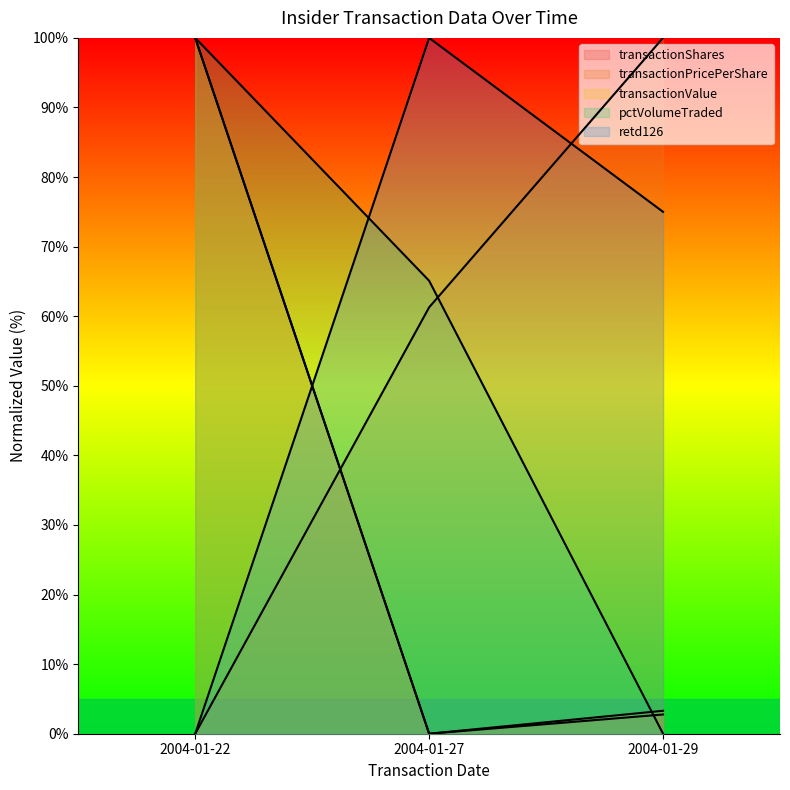

Which has a higher value, 2004-01-27 or 2004-01-22?

2004-01-22